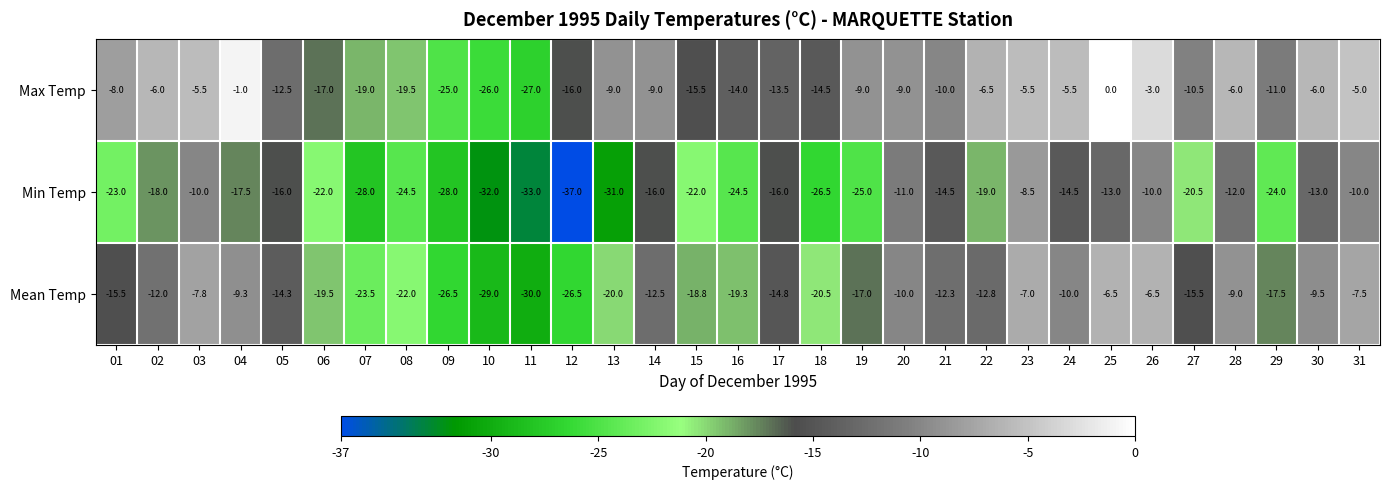

Is it true that Max Temp equals -18.3 at 16?

False